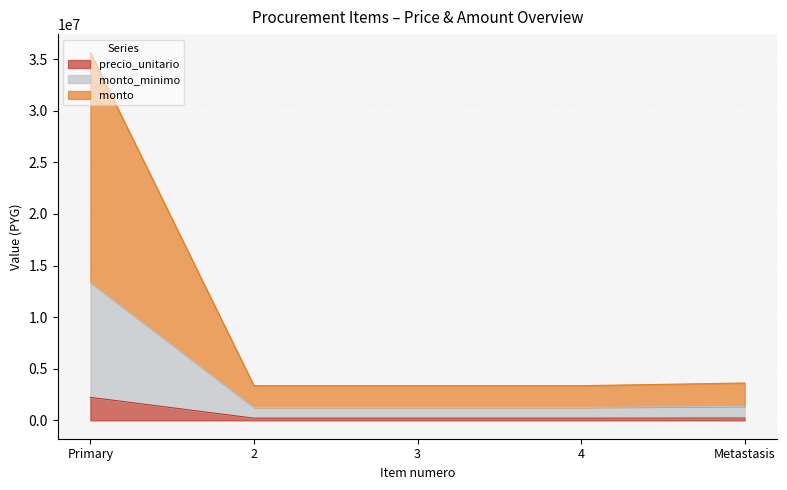

What is the value of the precio_unitario point at the 1st from the left?

2228000